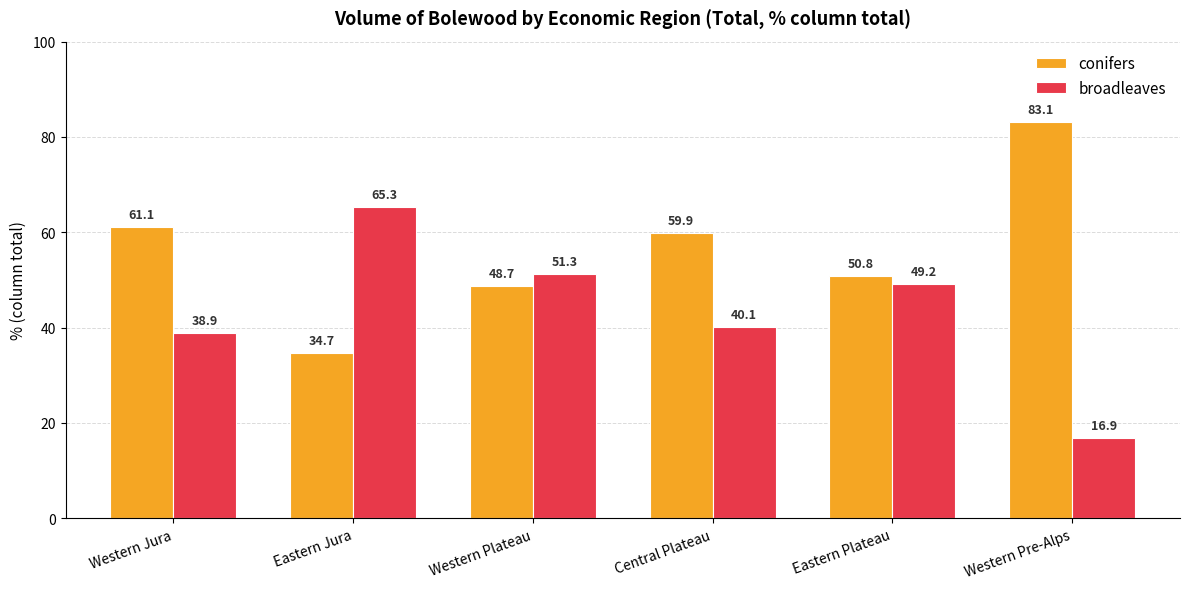

At which label does conifers reach its peak?

Western Pre-Alps